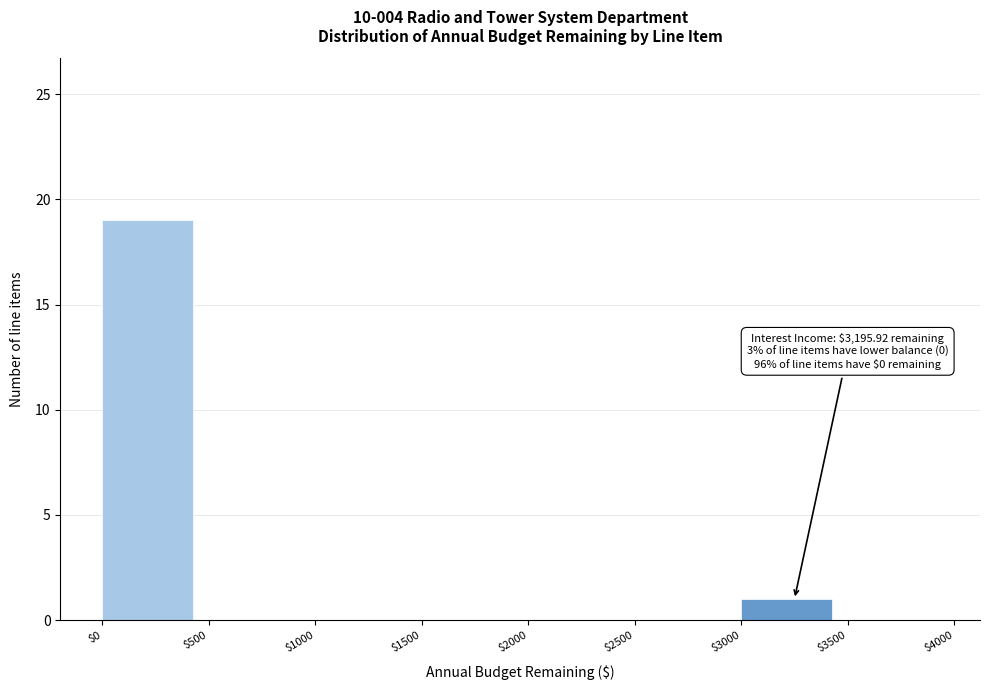

Which range on the x-axis has the tallest bar?

$0 to $500